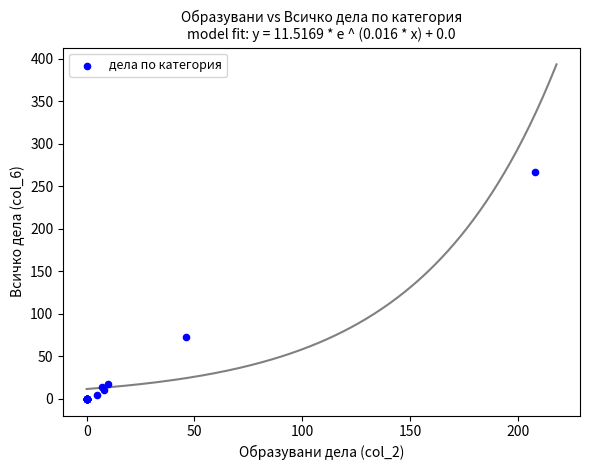

What Y value in the scatter plot is closest to 133?

73